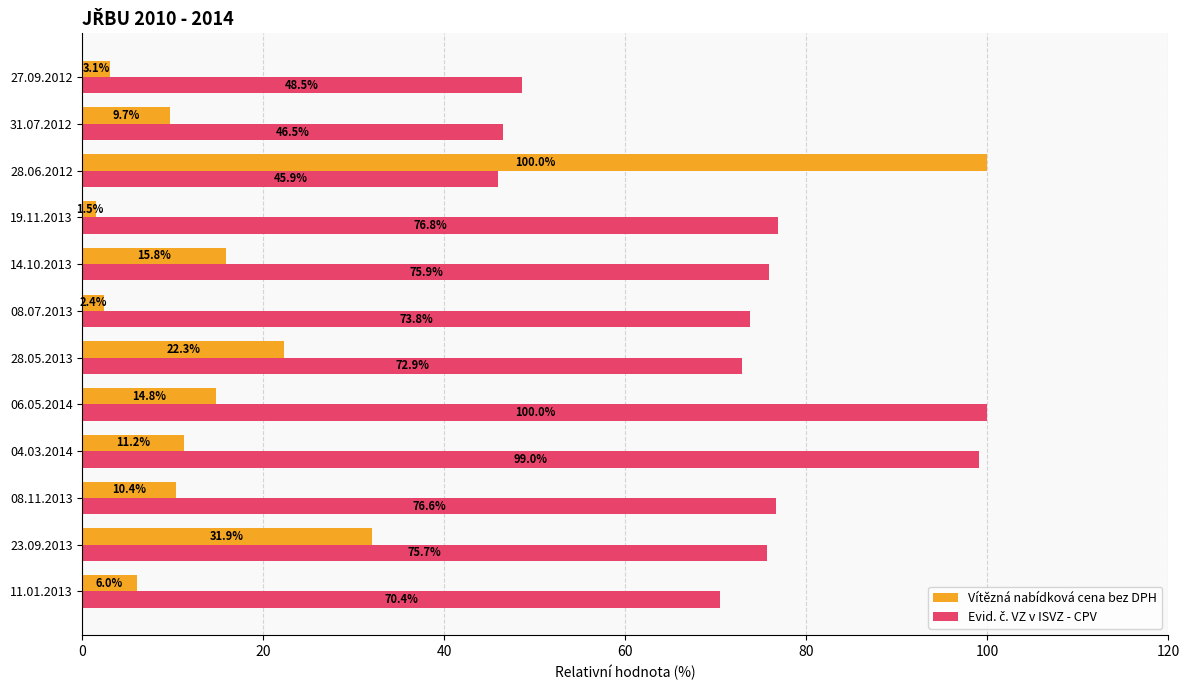

What is the difference between the maximum and minimum values in the Vítězná nabídková cena bez DPH series?

98.5